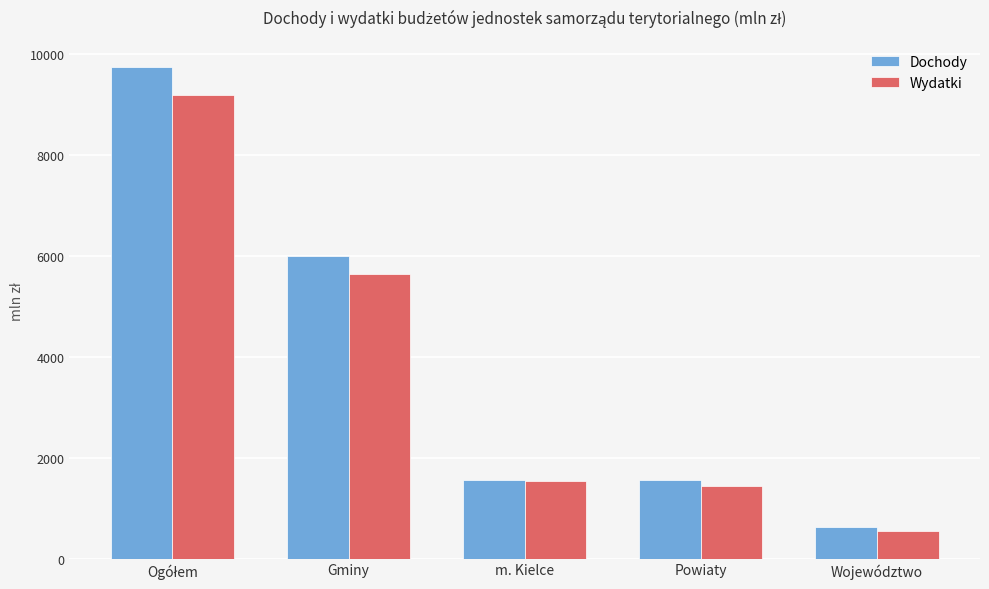

At how many categories does at least one series exceed 816?

4